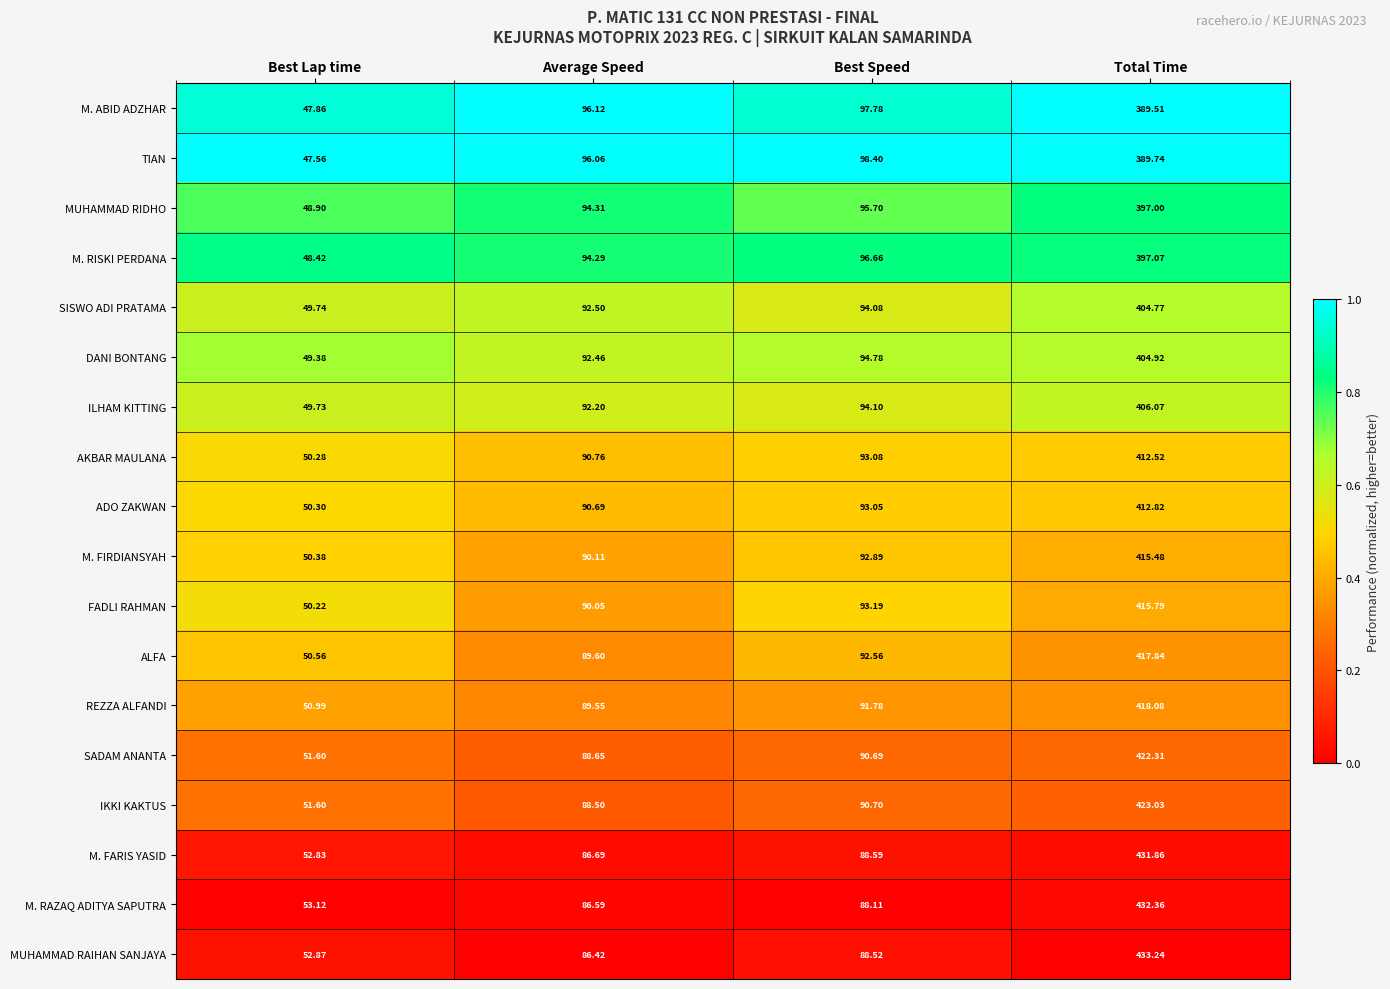

Which series has the largest total across all categories?

MUHAMMAD RAIHAN SANJAYA